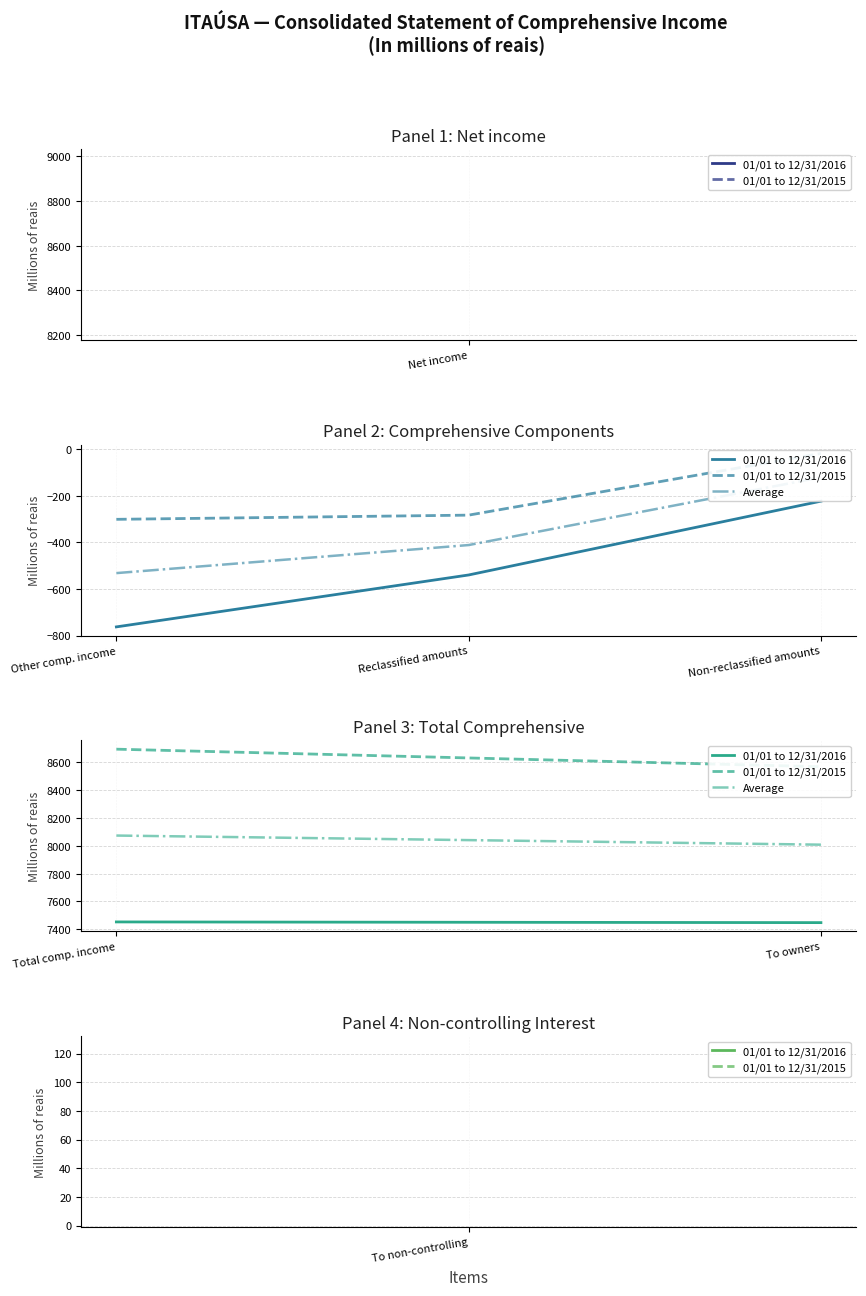

The Average series shows 2569.9 at Total comp. income. True or false?

False